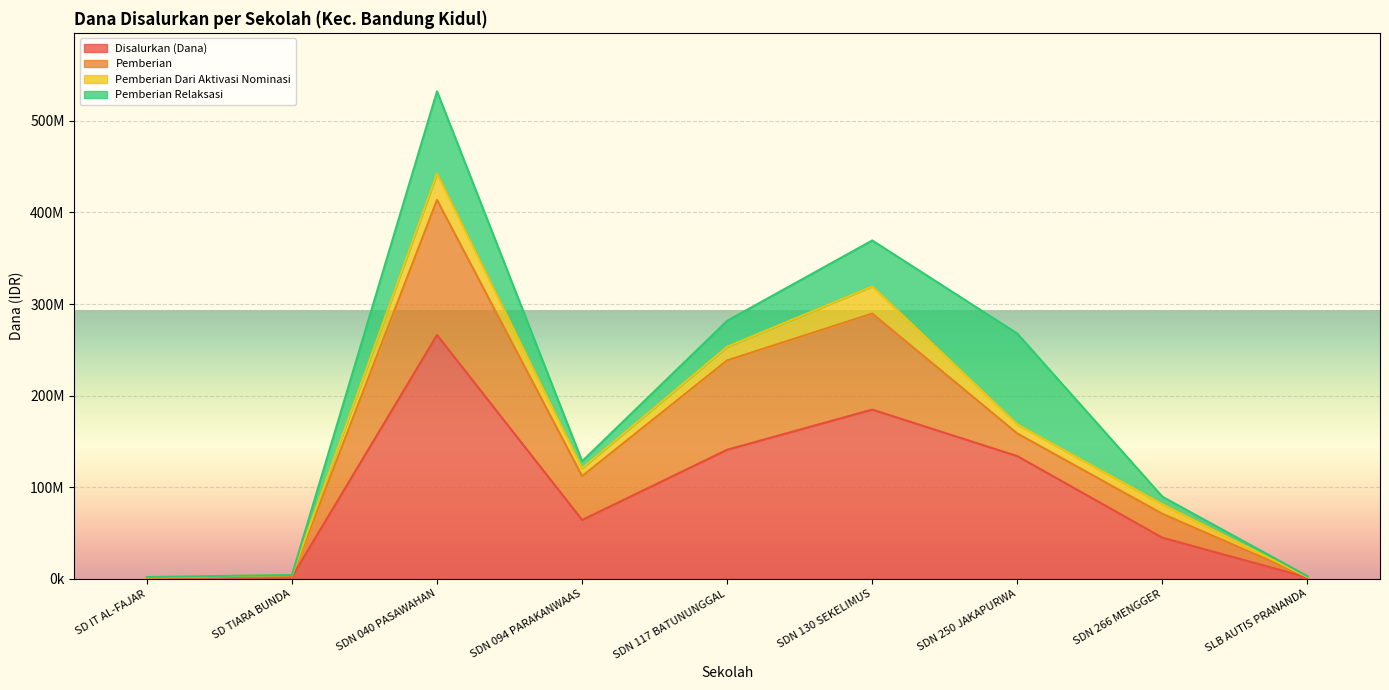

True or false: Disalurkan (Dana) and Pemberian Relaksasi intersect in this chart.

False